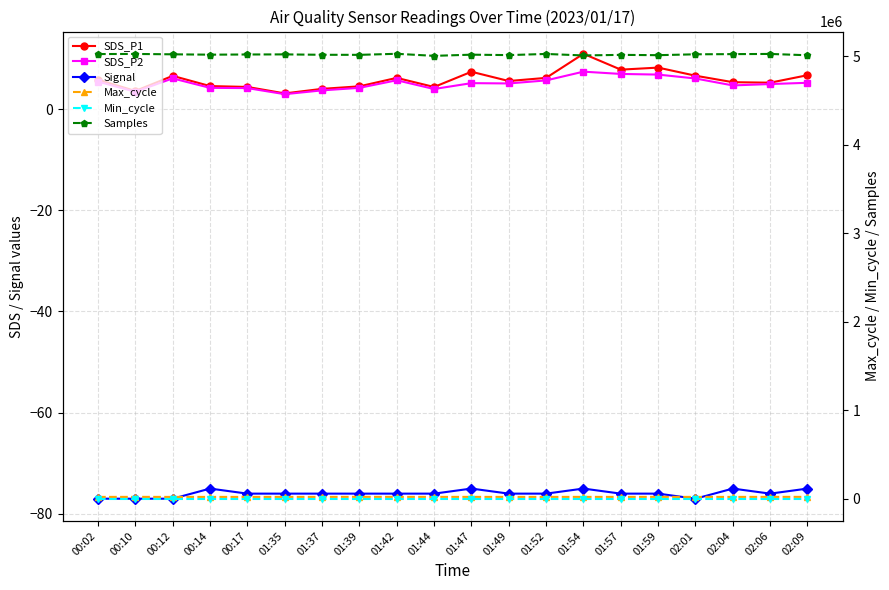

Which series changed the most between 00:12 and 01:35?

Samples